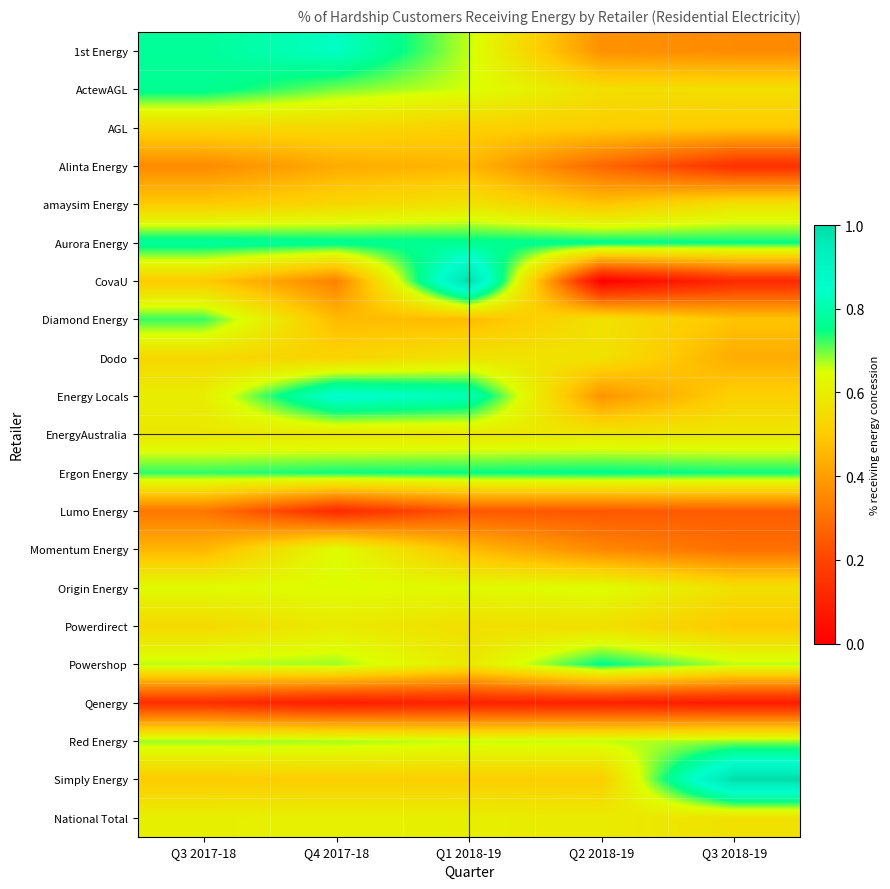

Rank the series at Q4 2017-18 from highest to lowest value.

Energy Locals, 1st Energy, Aurora Energy, Ergon Energy, ActewAGL, Powershop, Red Energy, Momentum Energy, Origin Energy, National Total, Powerdirect, EnergyAustralia, AGL, amaysim Energy, Dodo, Simply Energy, Diamond Energy, Alinta Energy, CovaU, Lumo Energy, Qenergy